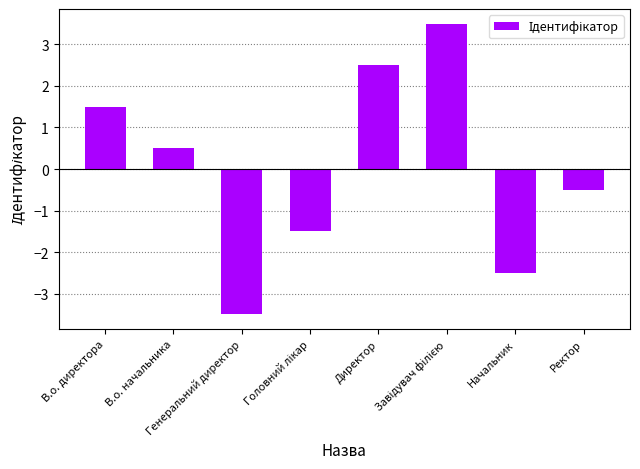

Reading left to right, what are all the values shown in this chart?

1.5	0.5	-3.5	-1.5	2.5	3.5	-2.5	-0.5